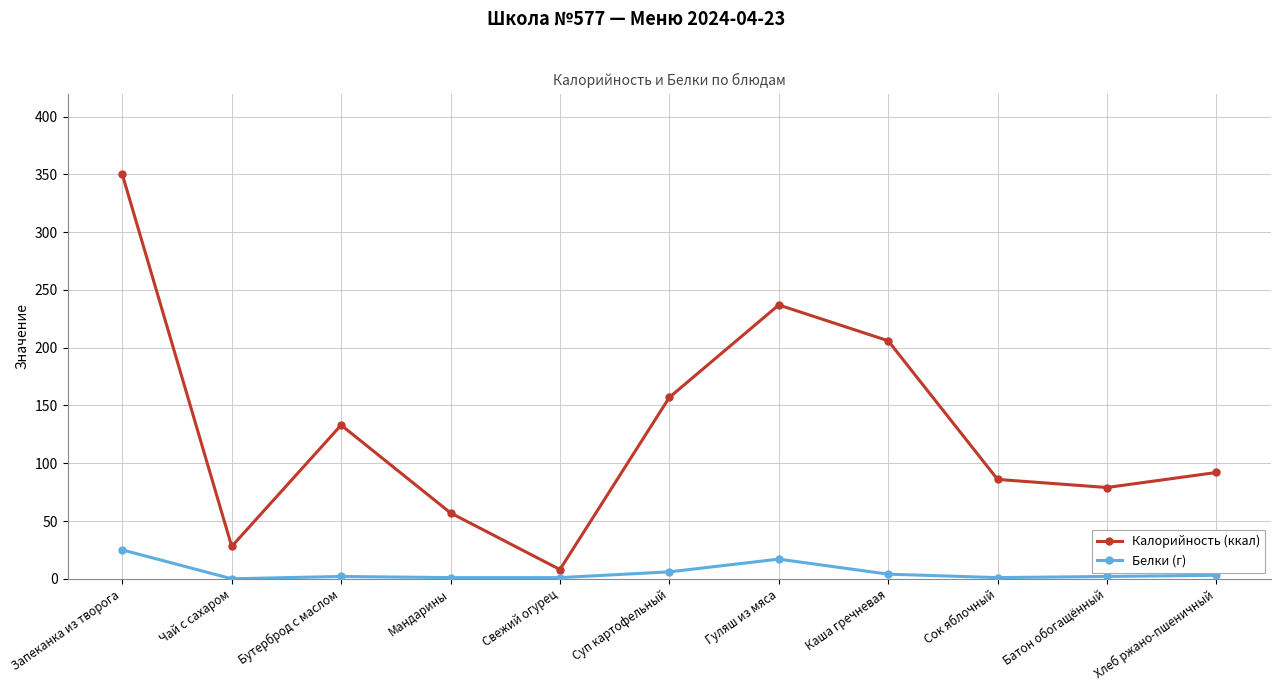

What is the sum of the Белки (г) values at Гуляш из мяса and Каша гречневая?

21